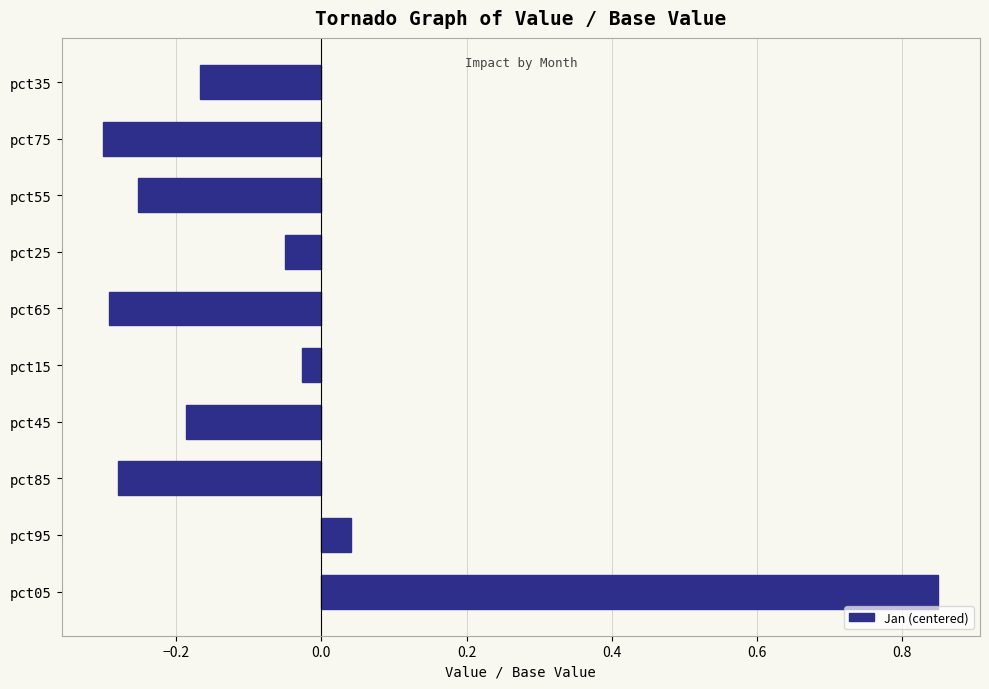

Which category has the highest value across all series?

pct05